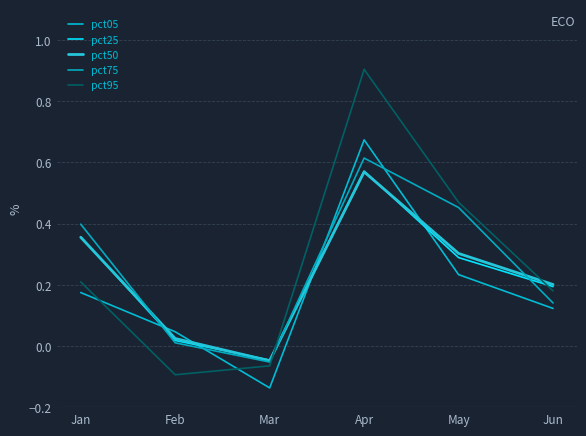

Between Feb and Apr, which series saw the biggest shift?

pct95